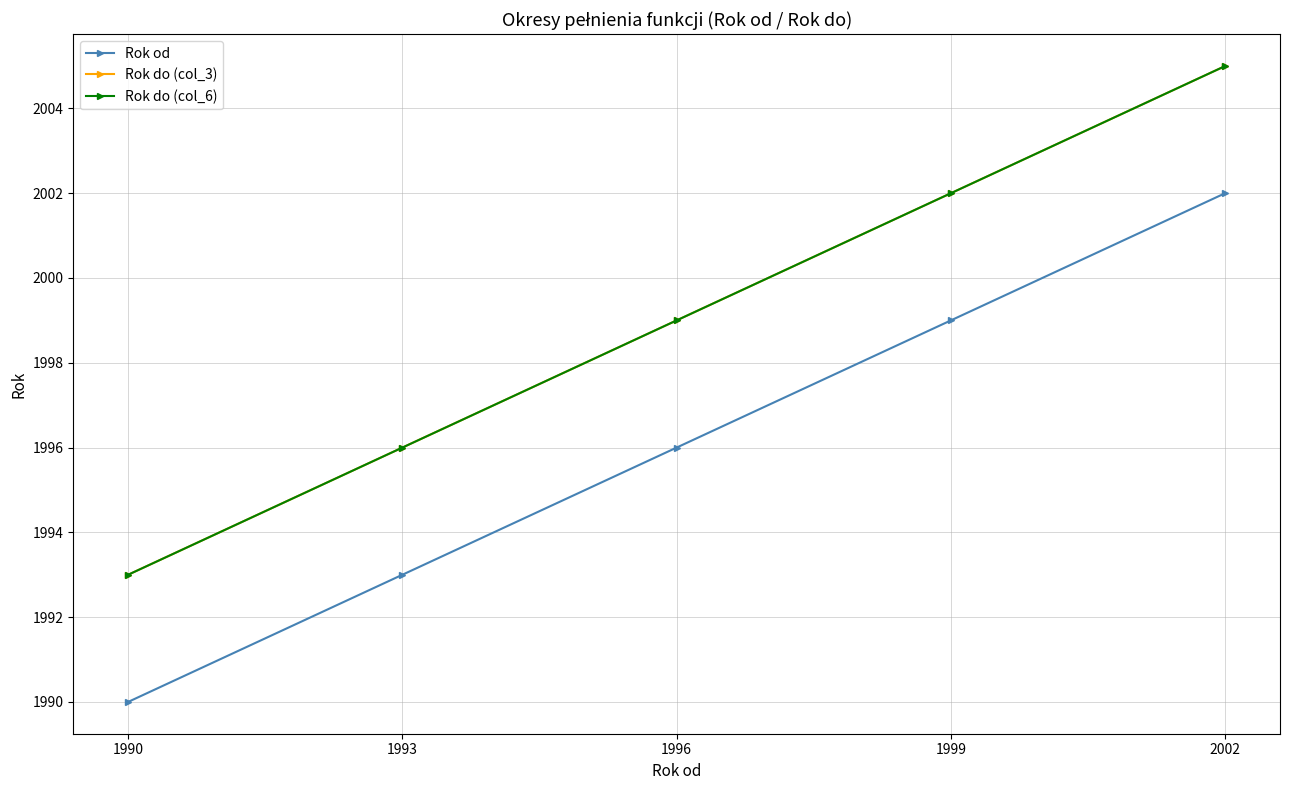

What is the difference between the second highest and second lowest values in the Rok do (col_6) series?

6